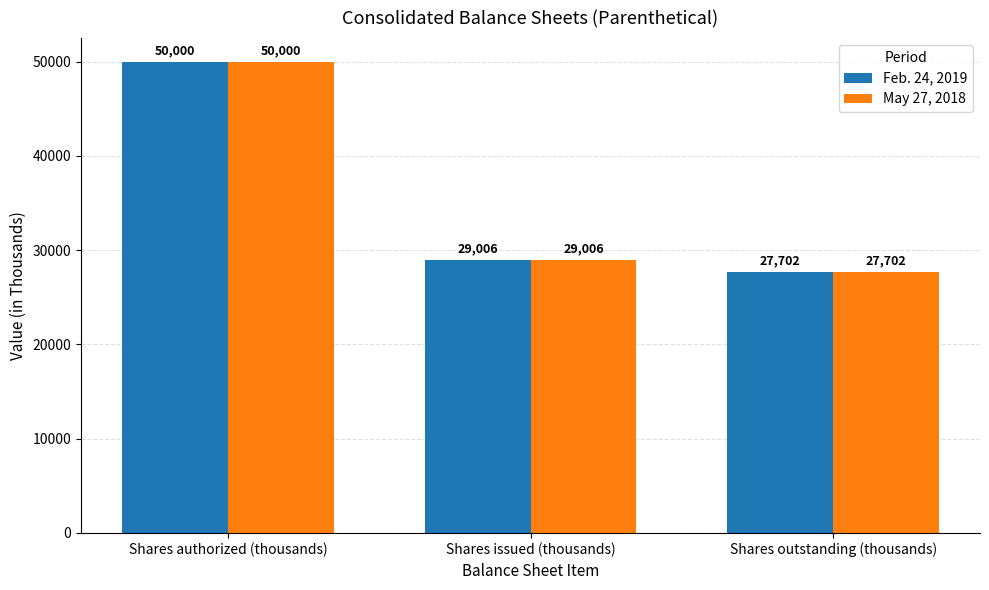

Is the value of May 27, 2018 at Shares authorized (thousands) greater than the value of Feb. 24, 2019 at Shares outstanding (thousands)?

Yes